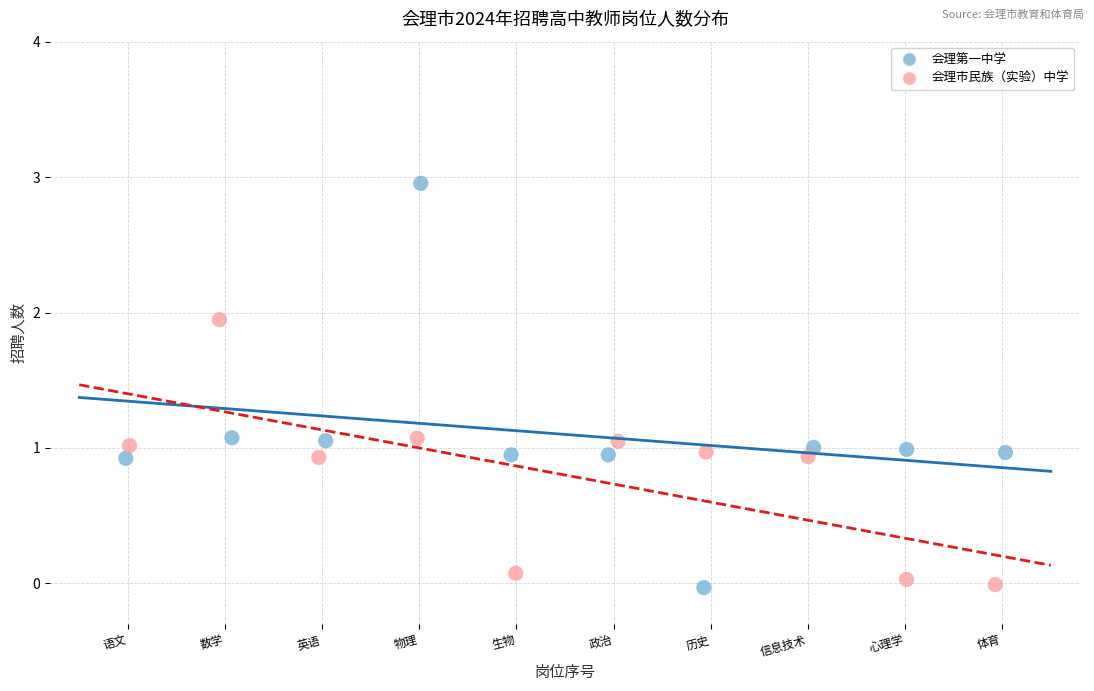

Which series has the widest spread of Y values?

会理第一中学